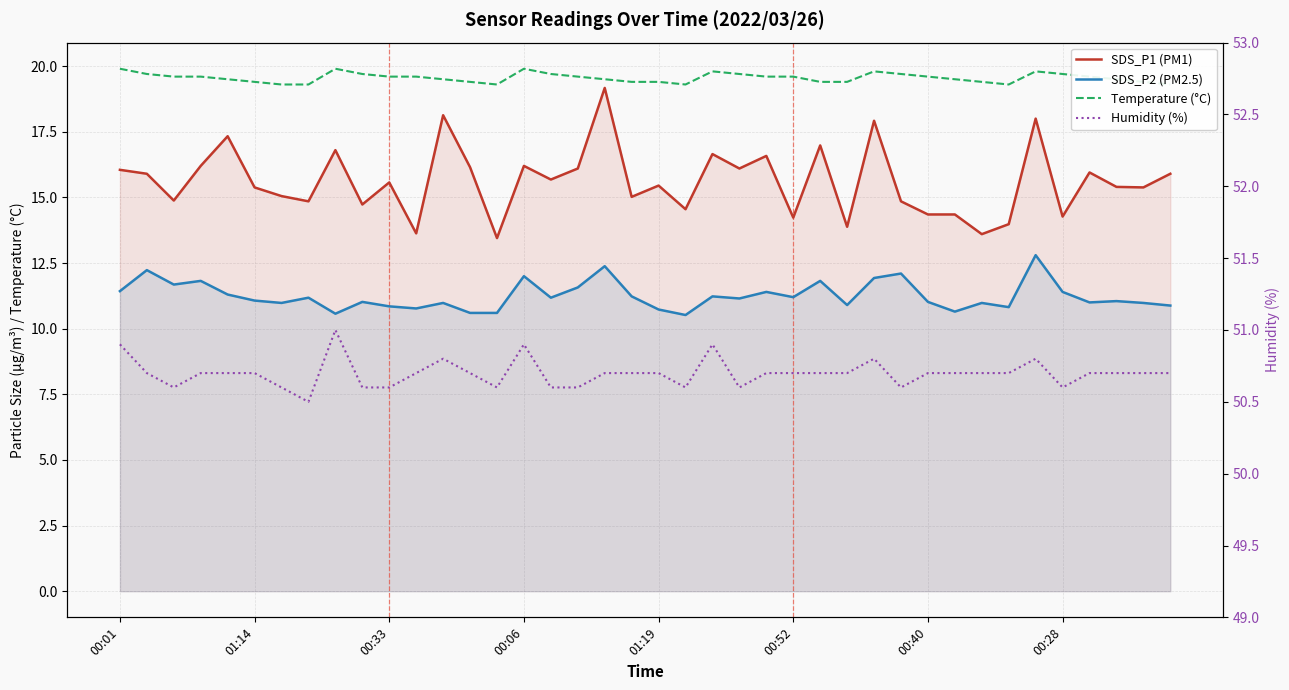

Does the chart display data point markers on the line(s)?

No